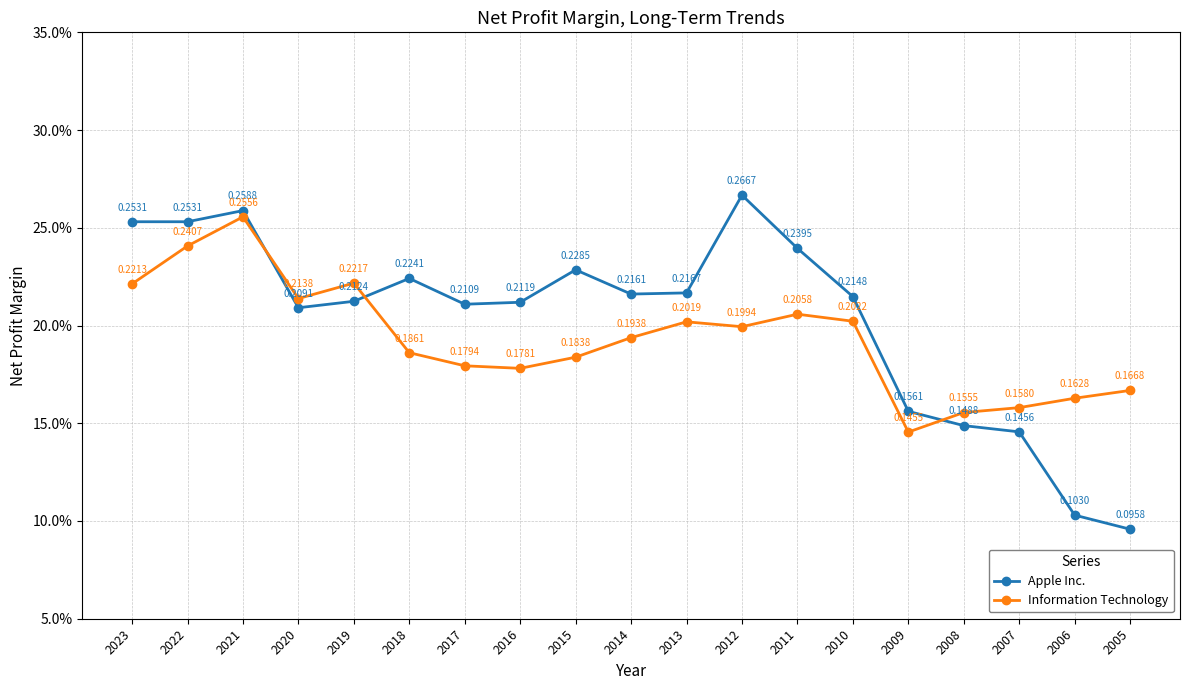

What is the value of the Information Technology point at the 17th from the left?

0.2